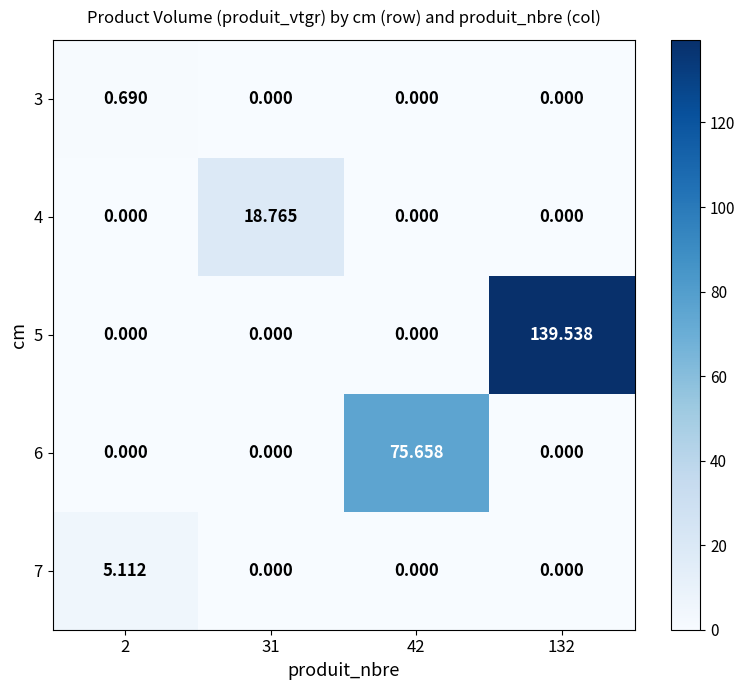

Is the value of 4 at 31 greater than the value of 3 at 31?

Yes